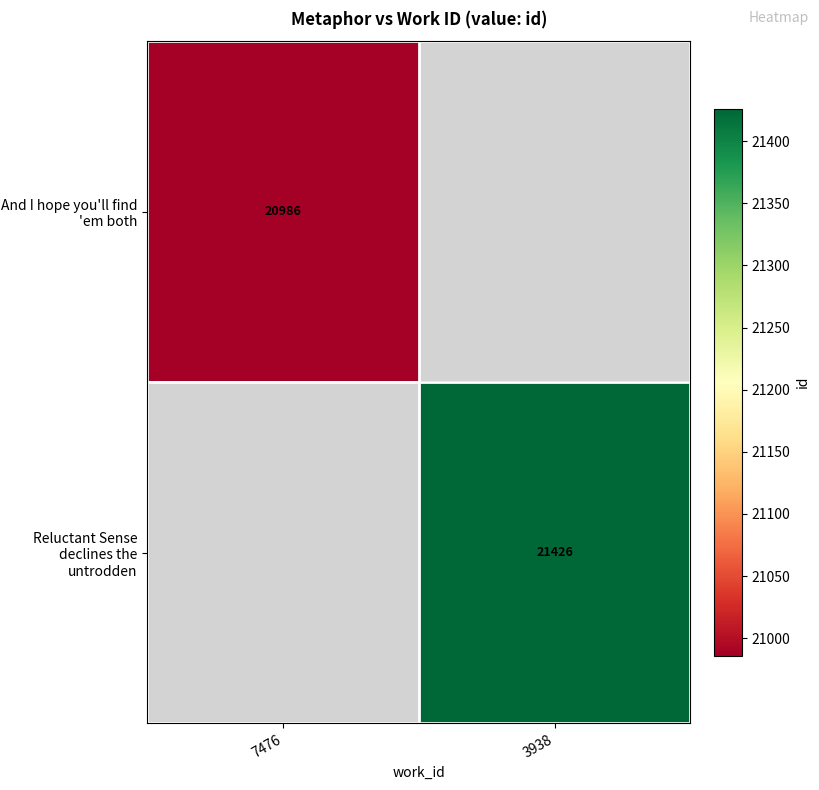

Is it true that And I hope you'll find 'em both equals 27752 at 7476?

False